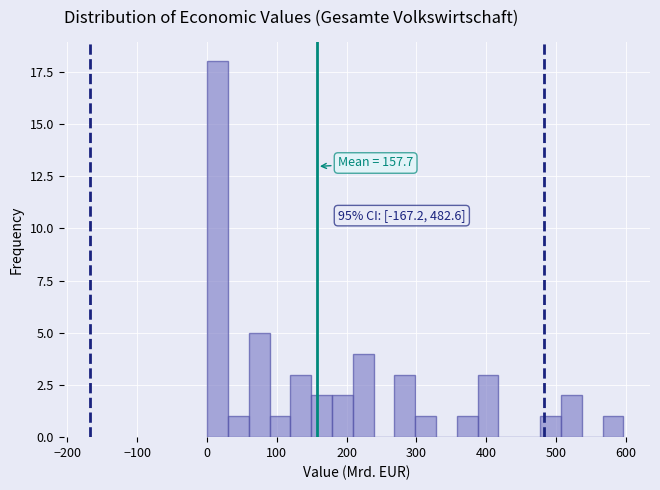

Around what value on the x-axis is the tallest bar? Give the approximate position of its centre, as read against the axis.

10